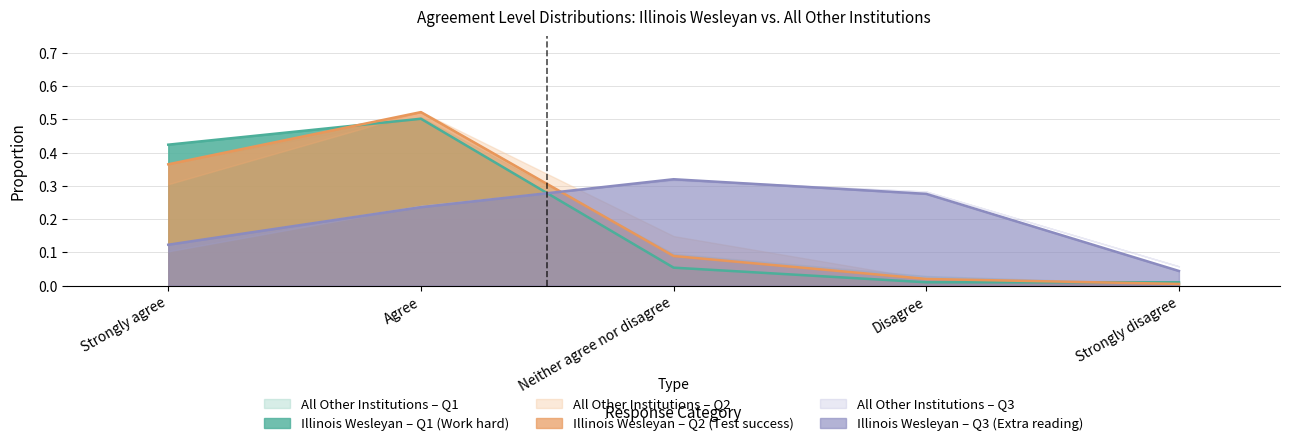

Count the number of categories in the chart.

5